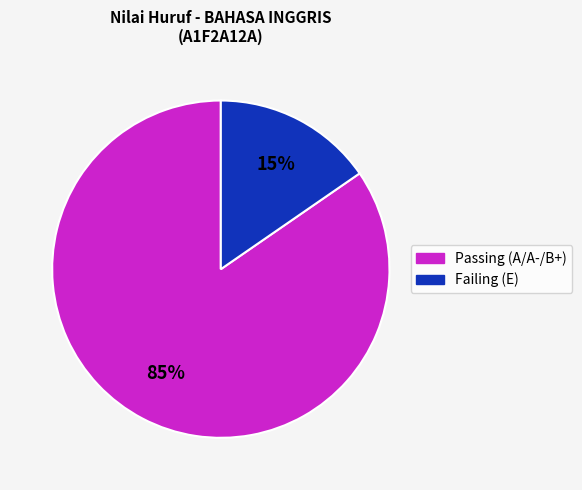

Is there any slice that represents more than half of the pie?

Yes